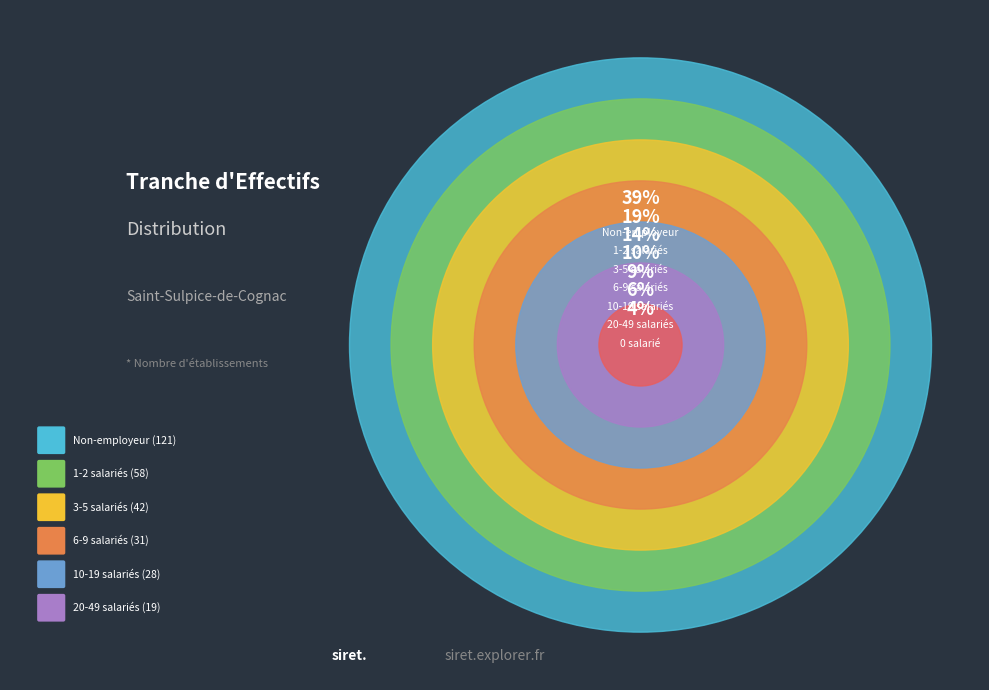

Is the sum of 00 and 01 greater than half?

No